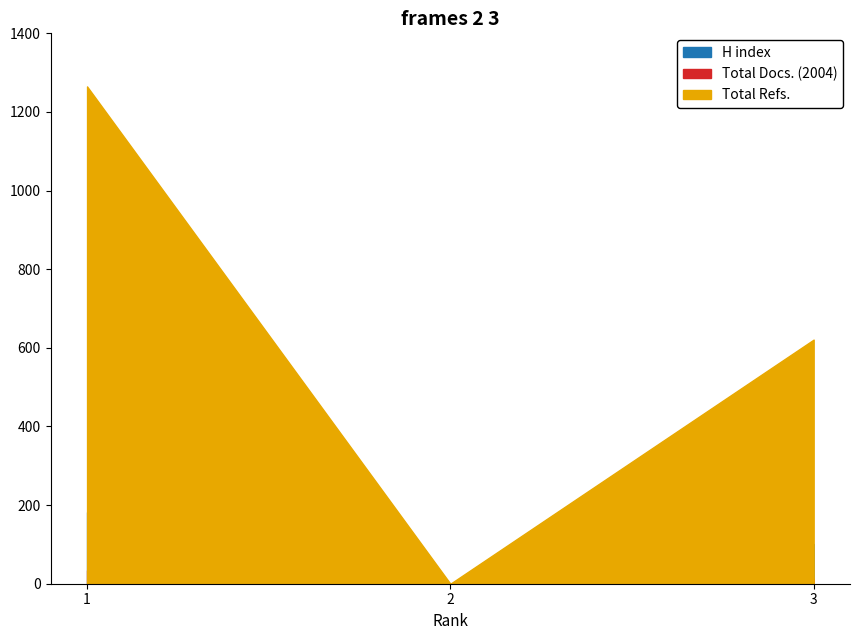

Does the chart display data point markers on the line(s)?

No